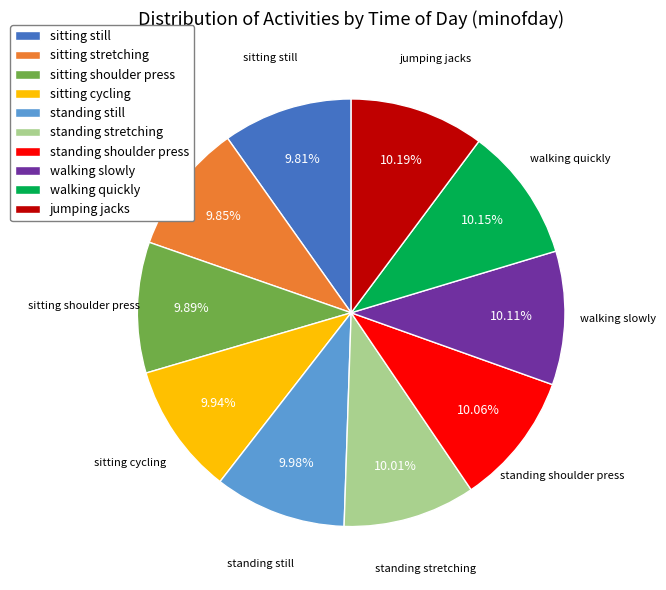

To the nearest percent, what is the combined percentage of sitting cycling and sitting still?

20%